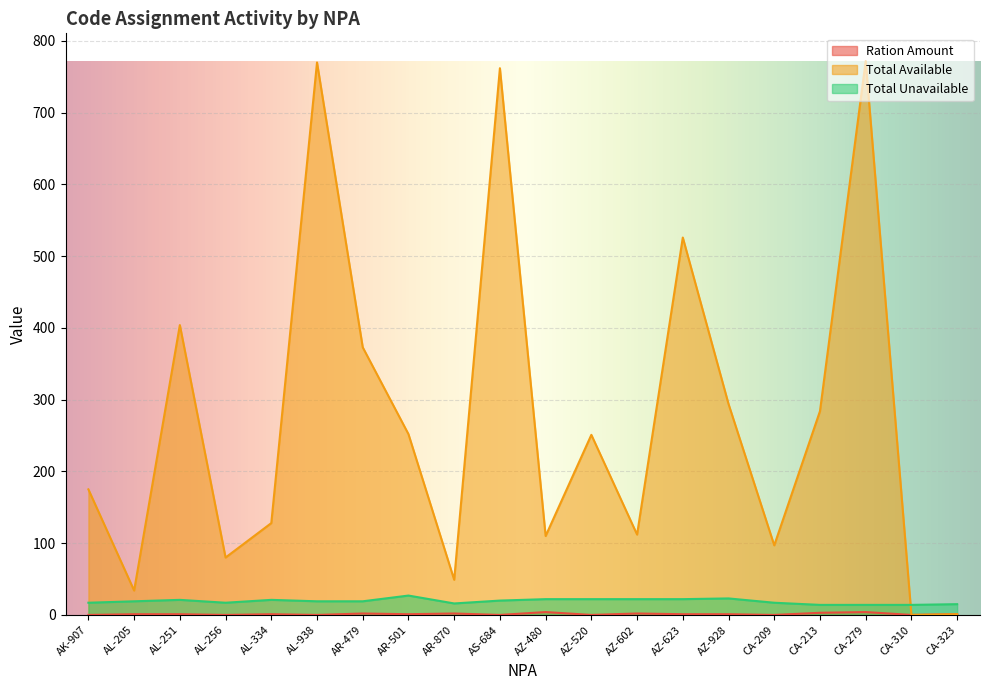

How many interior local peaks does the Total Unavailable series have?

4